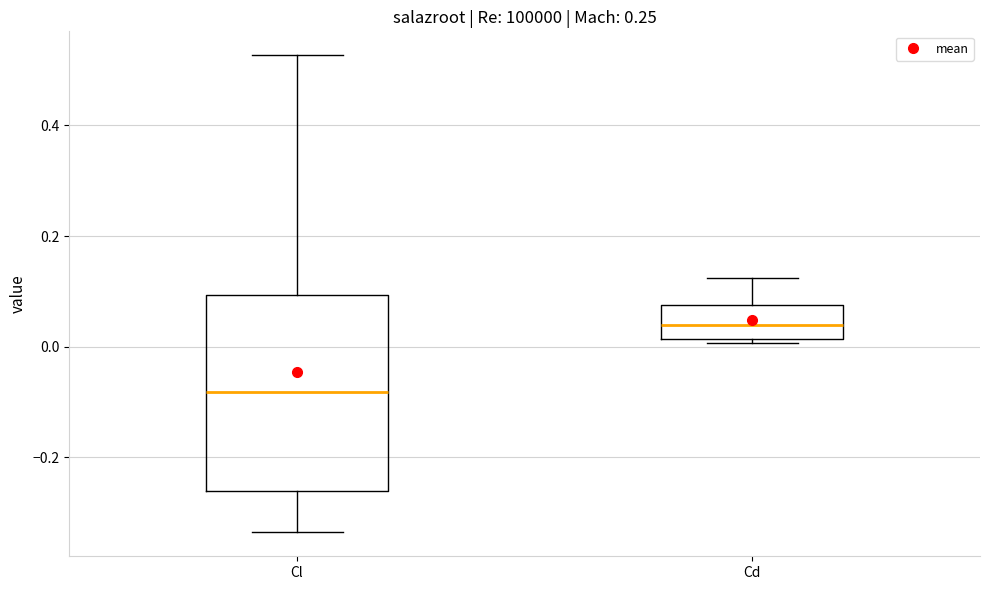

Reading left to right, read every box against the y-axis: the position of its median line, the range the box covers, and the ends of its whiskers. The values are not printed on the chart, so give them approximately, as read against the axis.

Cl: median -0.08, box -0.26 to 0.10, whiskers -0.34 to 0.52
Cd: median 0.04, box 0.02 to 0.08, whiskers 0.00 to 0.12